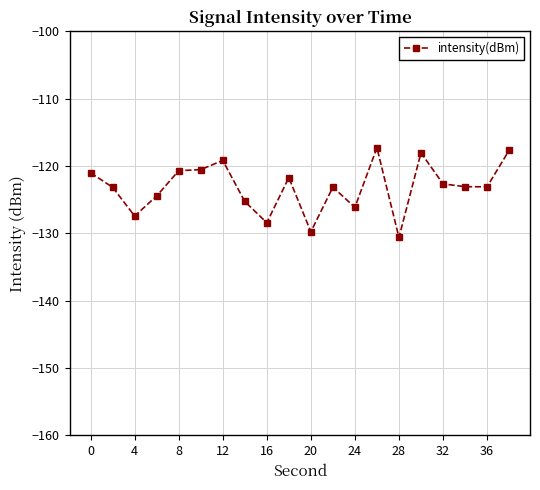

What is the maximum value shown in the chart?

-117.3